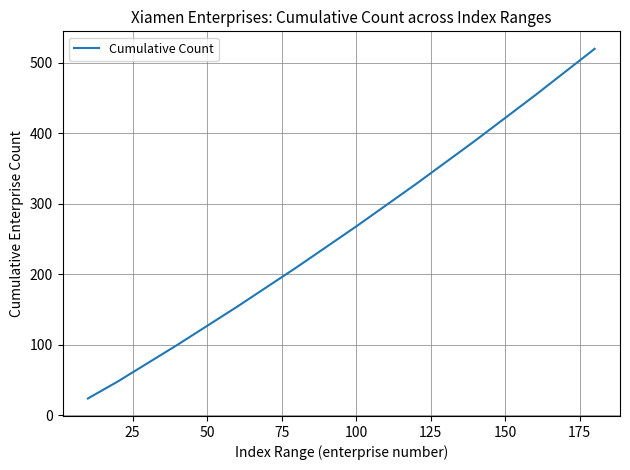

What is the minimum value shown in the chart?

24